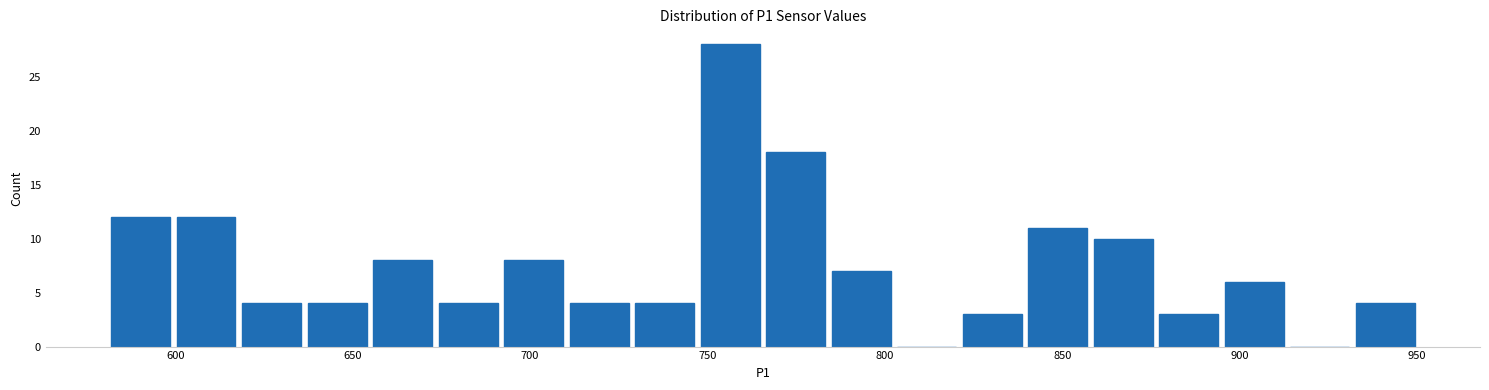

Around what value on the x-axis is the tallest bar? Give the approximate position of its centre, as read against the axis.

755